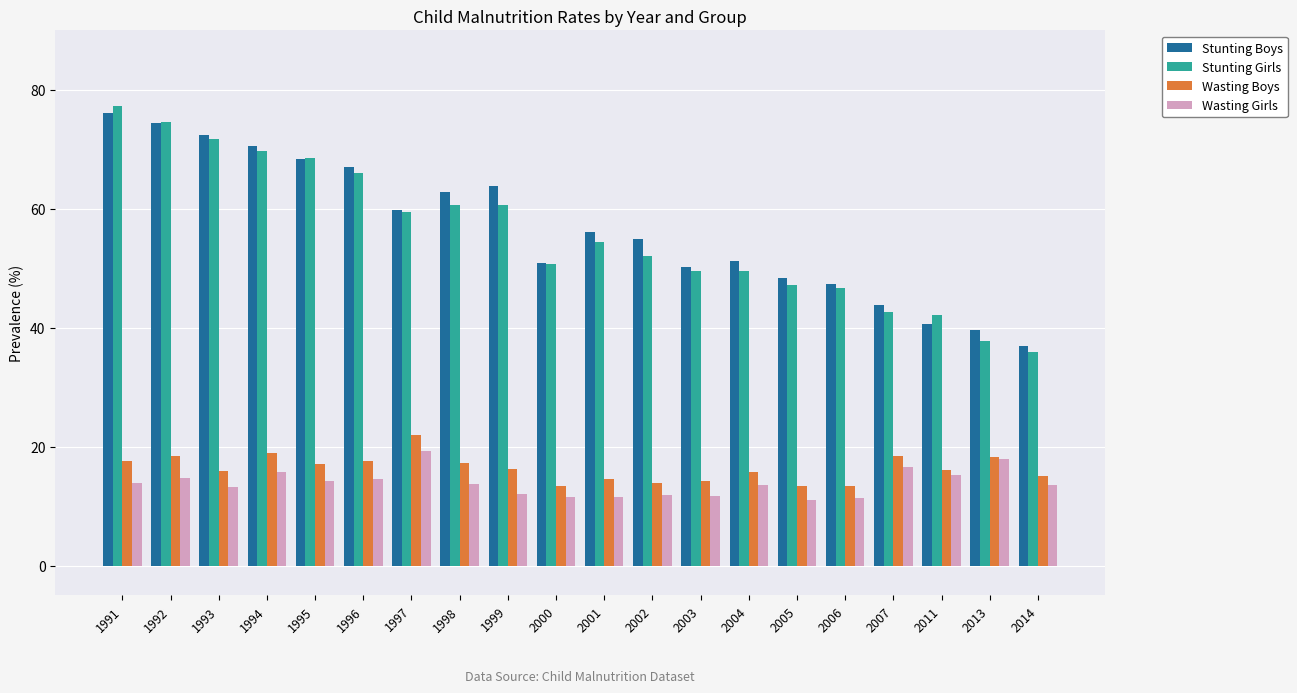

Does the chart contain any negative values?

No